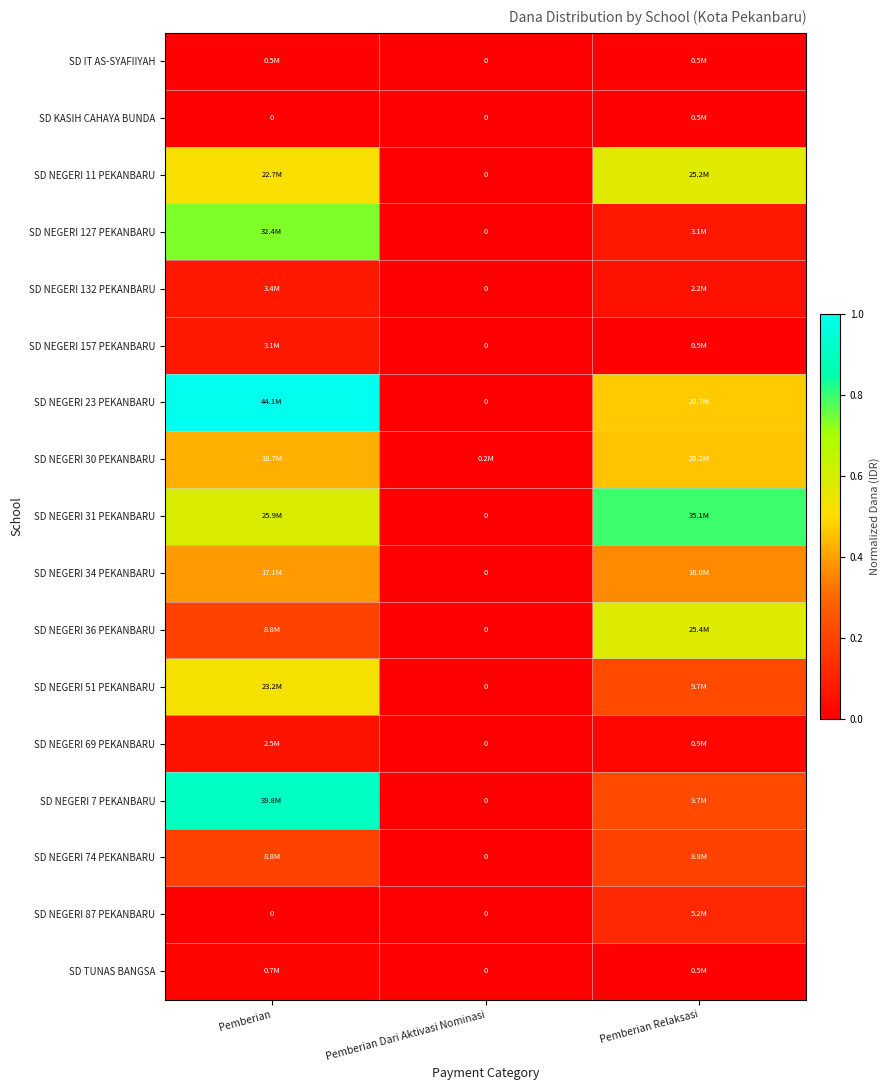

At Pemberian Relaksasi, list the series in order from largest to smallest.

SD NEGERI 31 PEKANBARU, SD NEGERI 36 PEKANBARU, SD NEGERI 11 PEKANBARU, SD NEGERI 23 PEKANBARU, SD NEGERI 30 PEKANBARU, SD NEGERI 34 PEKANBARU, SD NEGERI 51 PEKANBARU, SD NEGERI 7 PEKANBARU, SD NEGERI 74 PEKANBARU, SD NEGERI 87 PEKANBARU, SD NEGERI 127 PEKANBARU, SD NEGERI 132 PEKANBARU, SD NEGERI 69 PEKANBARU, SD IT AS-SYAFIIYAH, SD KASIH CAHAYA BUNDA, SD NEGERI 157 PEKANBARU, SD TUNAS BANGSA